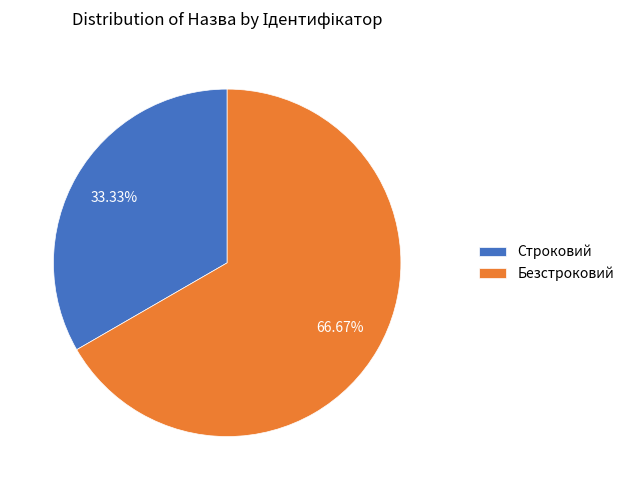

Combined, what portion of the pie is Строковий and Безстроковий?

100.0%